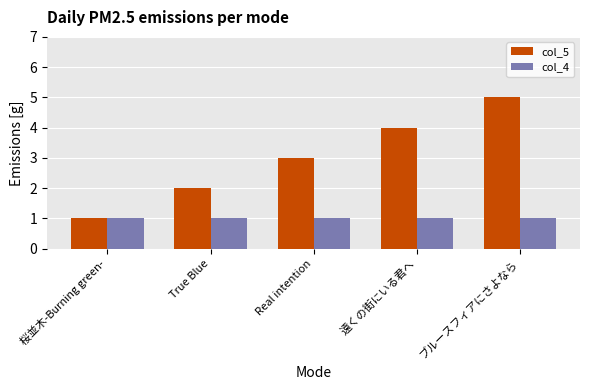

Which category has the highest value across all series?

ブルースフィアにさよなら